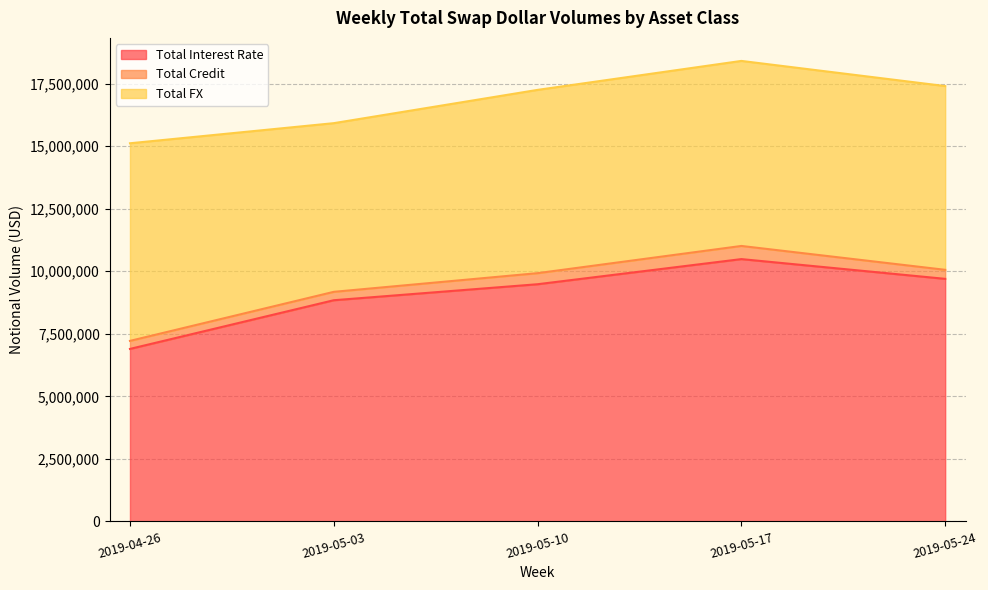

Which has a higher value, 2019-05-24 or 2019-05-10?

2019-05-24